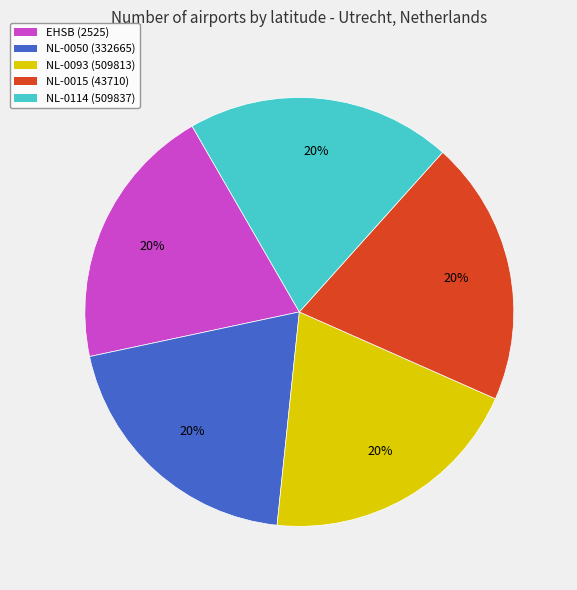

To the nearest percent, what percentage of the pie is NL-0114 (509837)?

20%